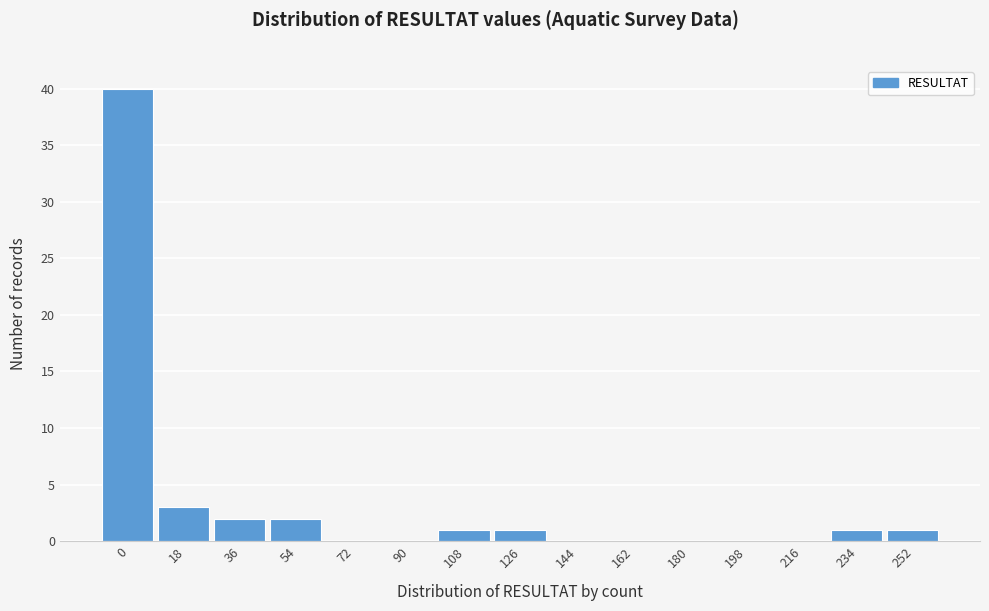

Reading left to right, list all the values displayed in this chart.

0=40	18=3	36=2	54=2	72=0	90=0	108=1	126=1	144=0	162=0	180=0	198=0	216=0	234=1	252=1